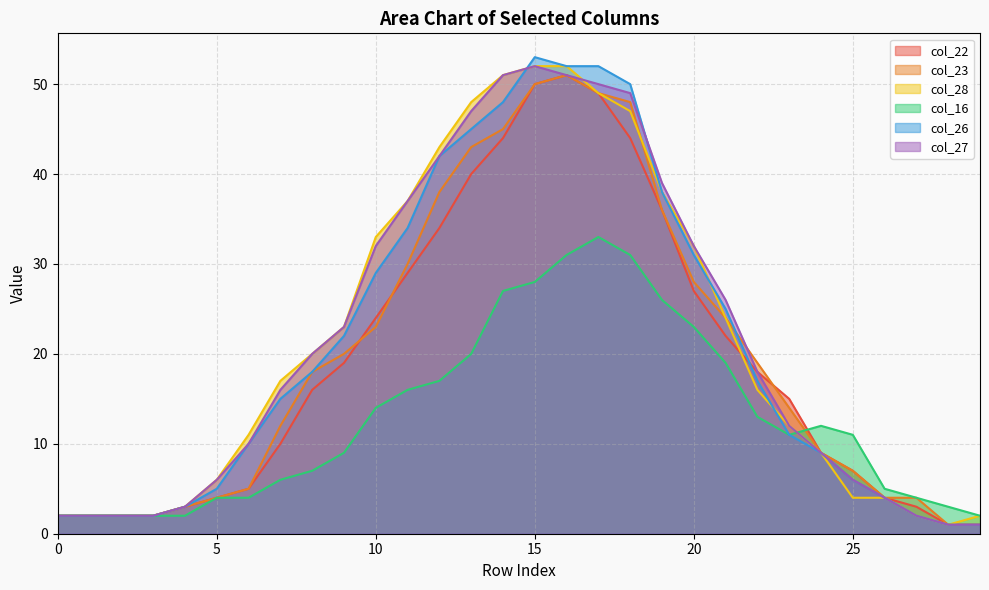

Is it true that col_26 equals 8 at 25?

False